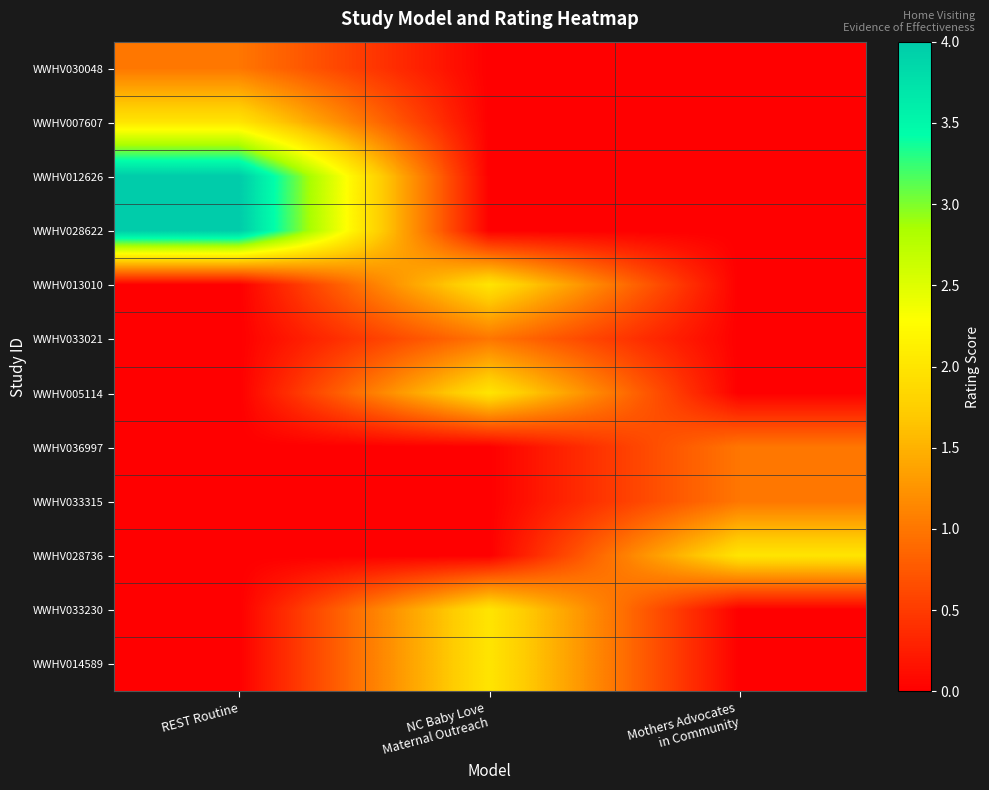

Which series has the largest total across all categories?

WWHV012626